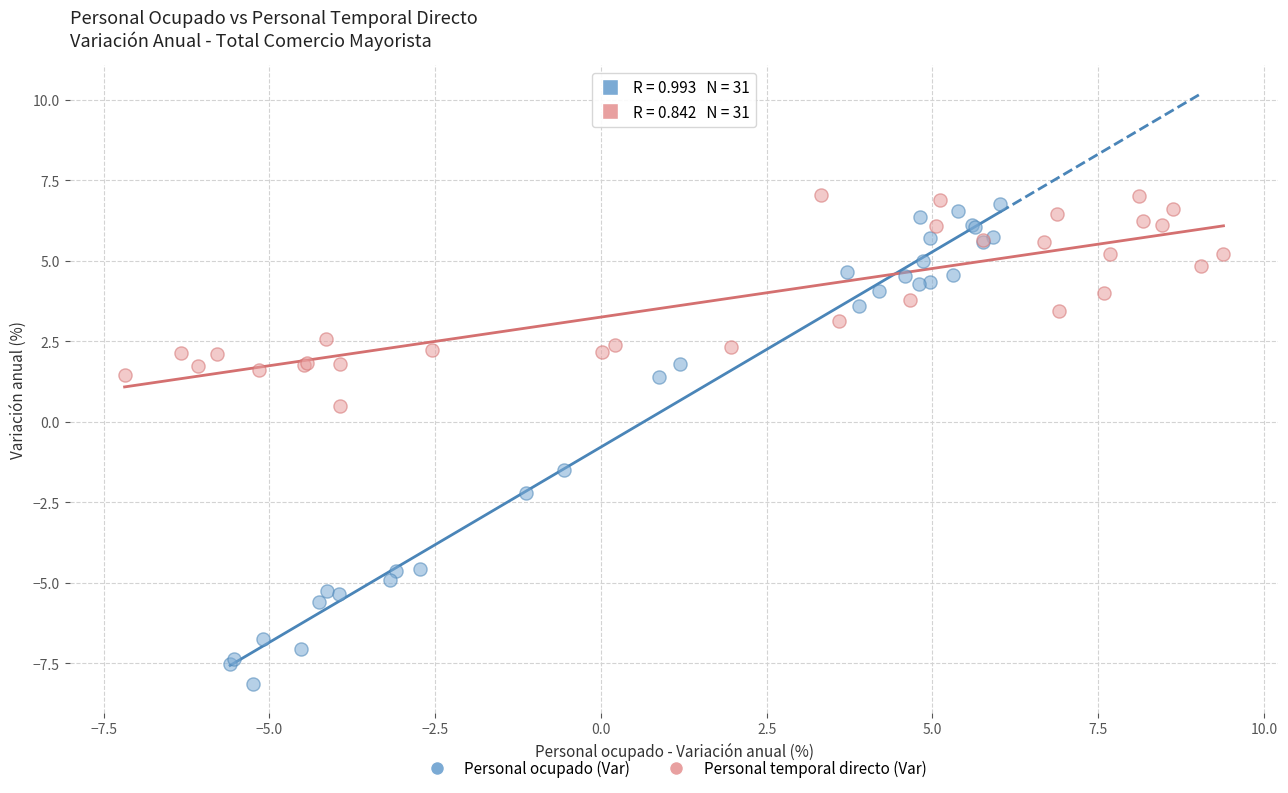

Which series contains the lowest Y value?

Personal ocupado (Var)